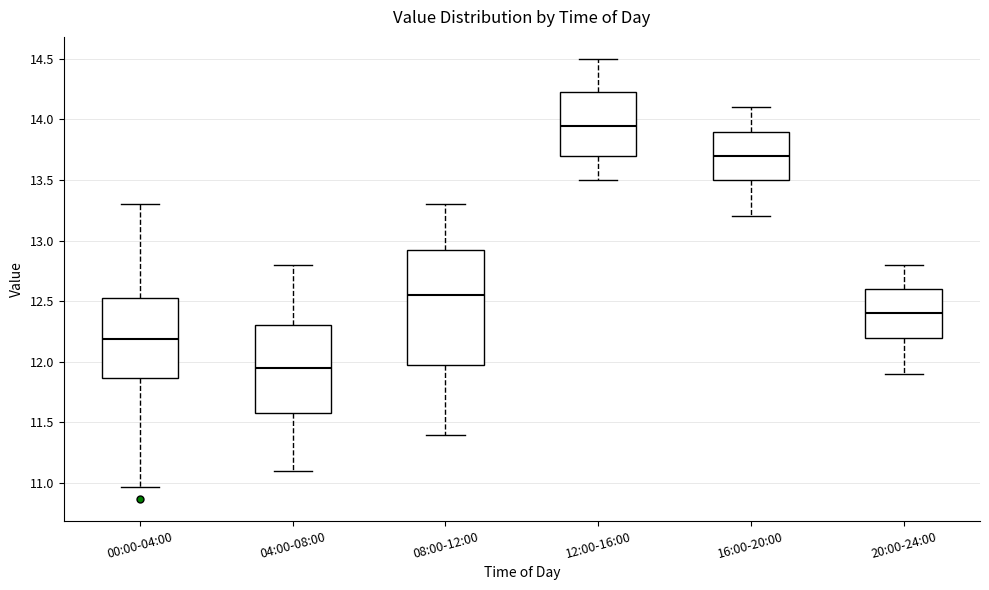

Reading left to right, transcribe this box plot: for each box, give where its median line is, the range the box spans, and where its two whiskers end, as read against the y-axis. The values are not printed on the chart, so give them approximately, as read against the axis.

00:00-04:00: median 12.20, box 11.85 to 12.55, whiskers 10.95 to 13.30
04:00-08:00: median 11.95, box 11.60 to 12.30, whiskers 11.10 to 12.80
08:00-12:00: median 12.55, box 12.00 to 12.95, whiskers 11.40 to 13.30
12:00-16:00: median 13.95, box 13.70 to 14.25, whiskers 13.50 to 14.50
16:00-20:00: median 13.70, box 13.50 to 13.90, whiskers 13.20 to 14.10
20:00-24:00: median 12.40, box 12.20 to 12.60, whiskers 11.90 to 12.80